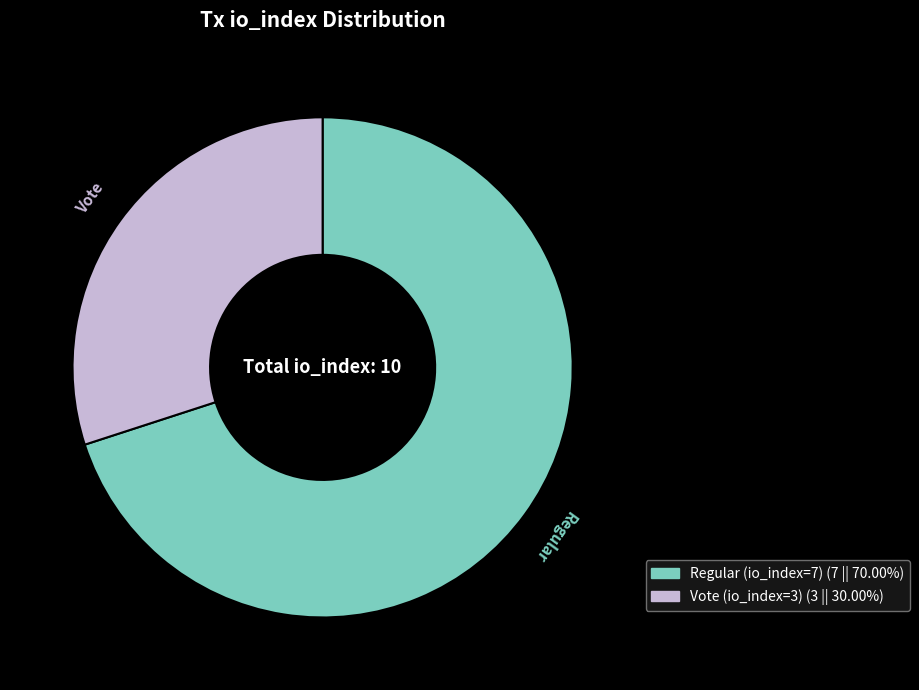

Rank the categories by value from highest to lowest.

Regular (io_index=7), Vote (io_index=3)